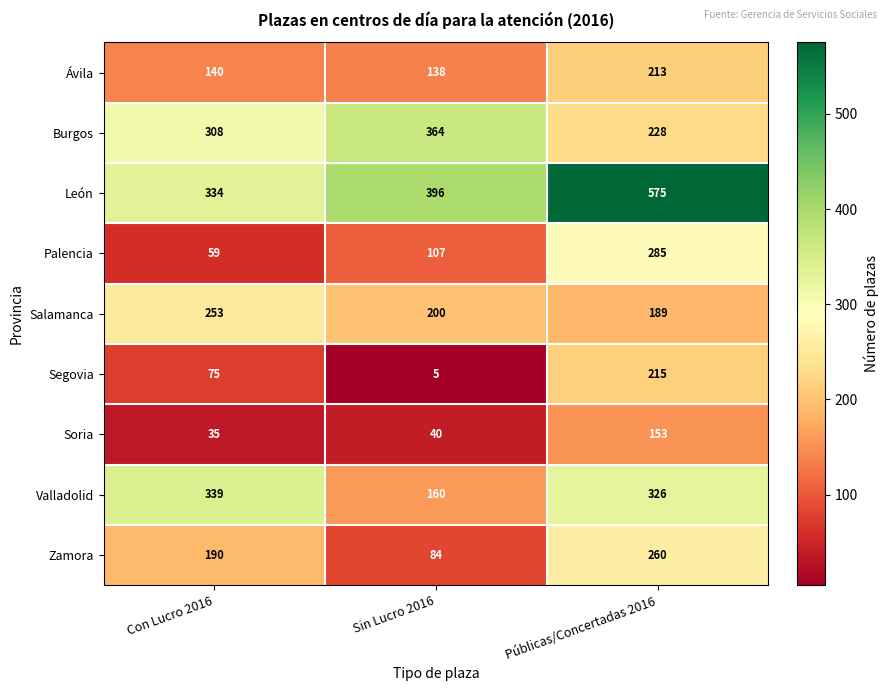

What value does the Soria series have at Sin Lucro 2016, to the nearest 50?

50